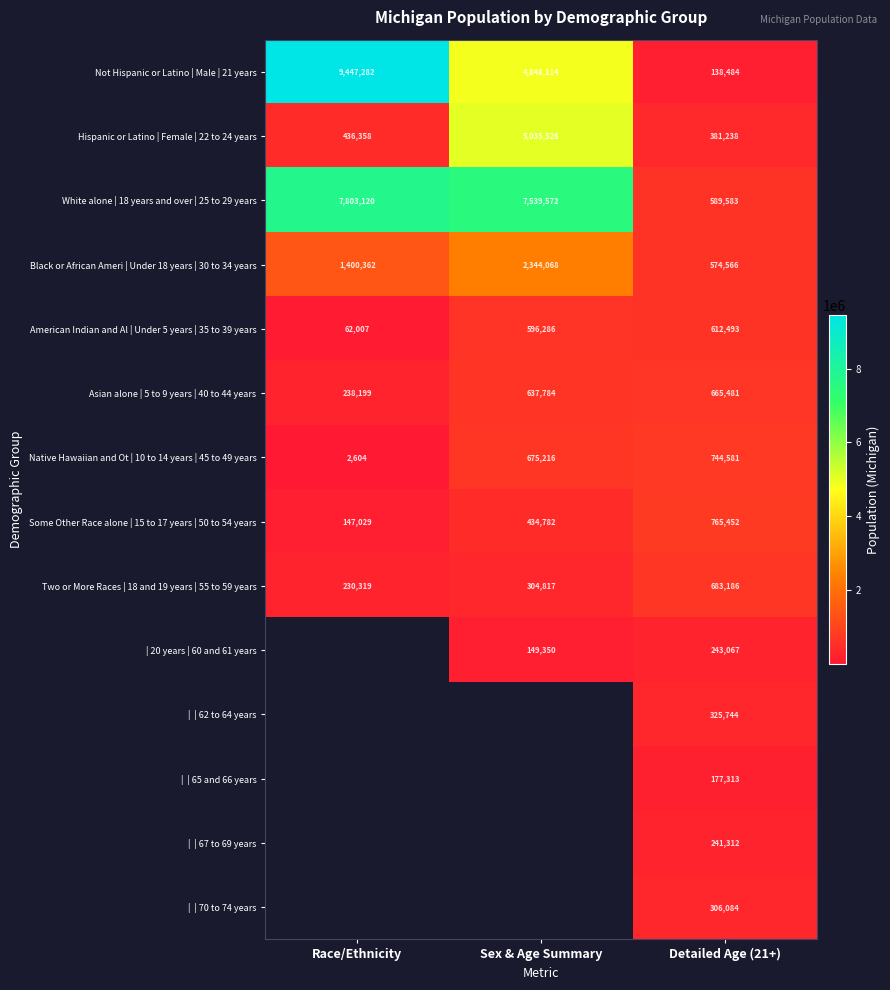

What is the total value across all series at Detailed Age (21+)?

6448584